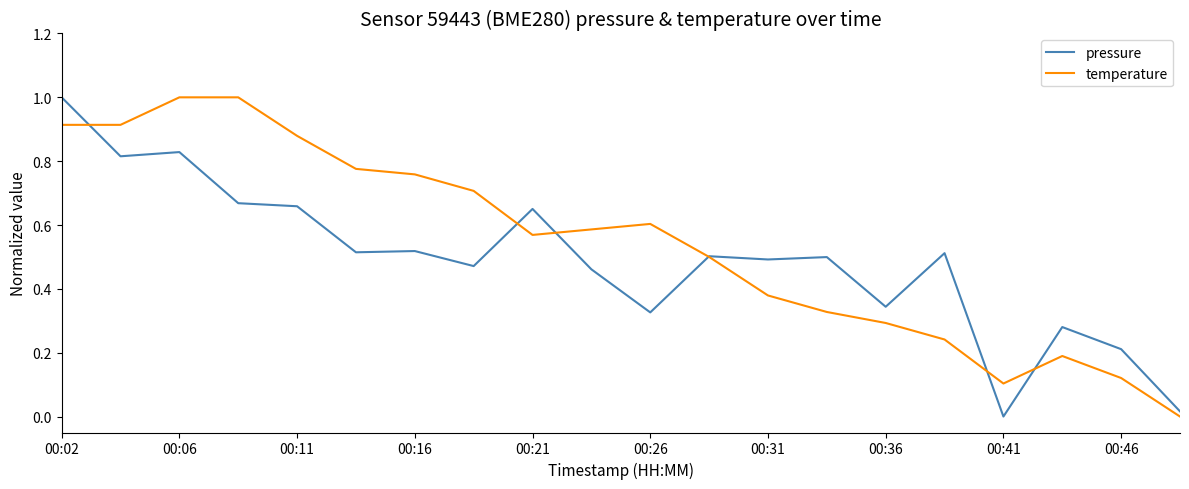

True or false: temperature and pressure cross at least once.

True